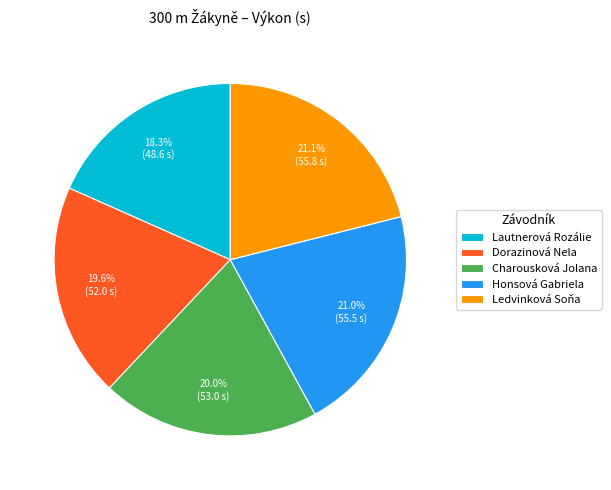

Which category has the smallest portion of the pie?

Lautnerová Rozálie